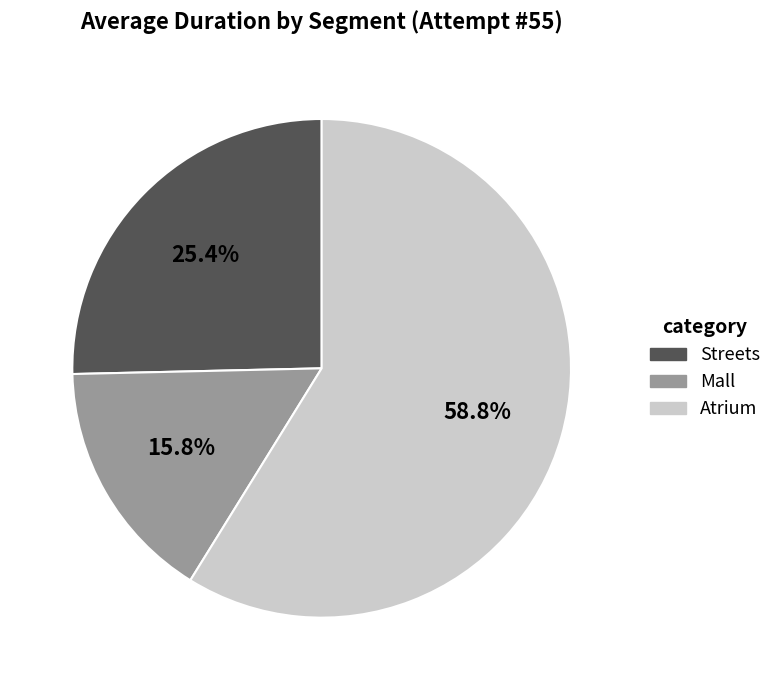

To the nearest percent, what portion does Streets represent?

25%